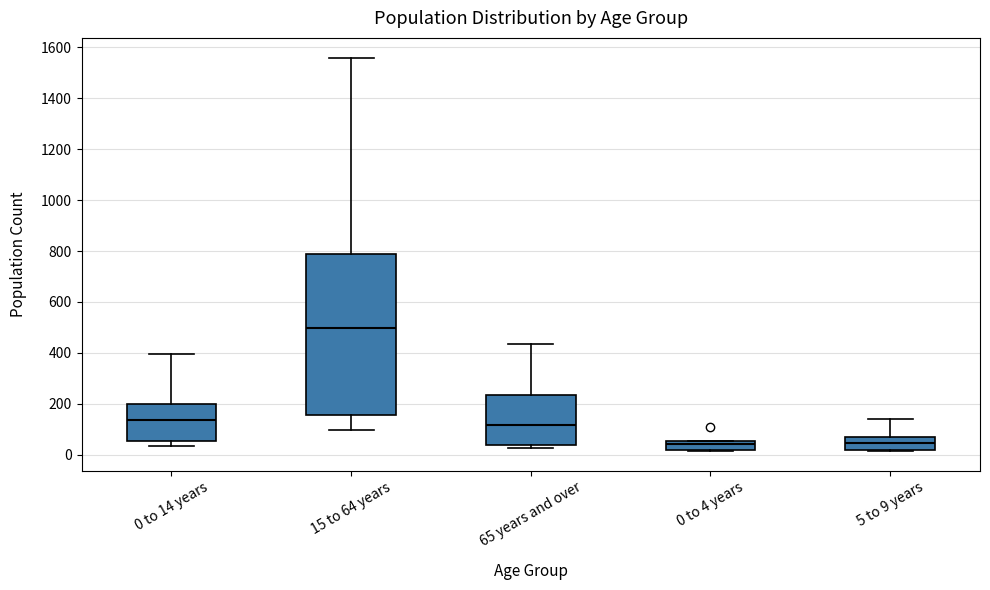

Where does the upper whisker of the box for 65 years and over end on the y-axis? The values are not printed on the chart, so give them approximately, as read against the axis.

440